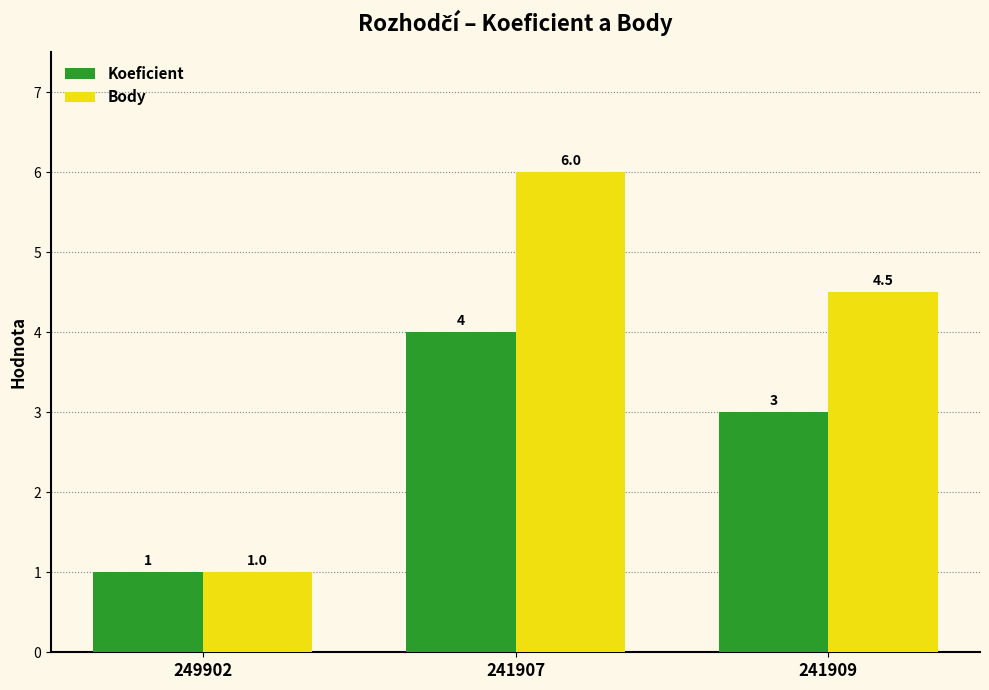

What is the label of the 2nd bar from the right?

241907